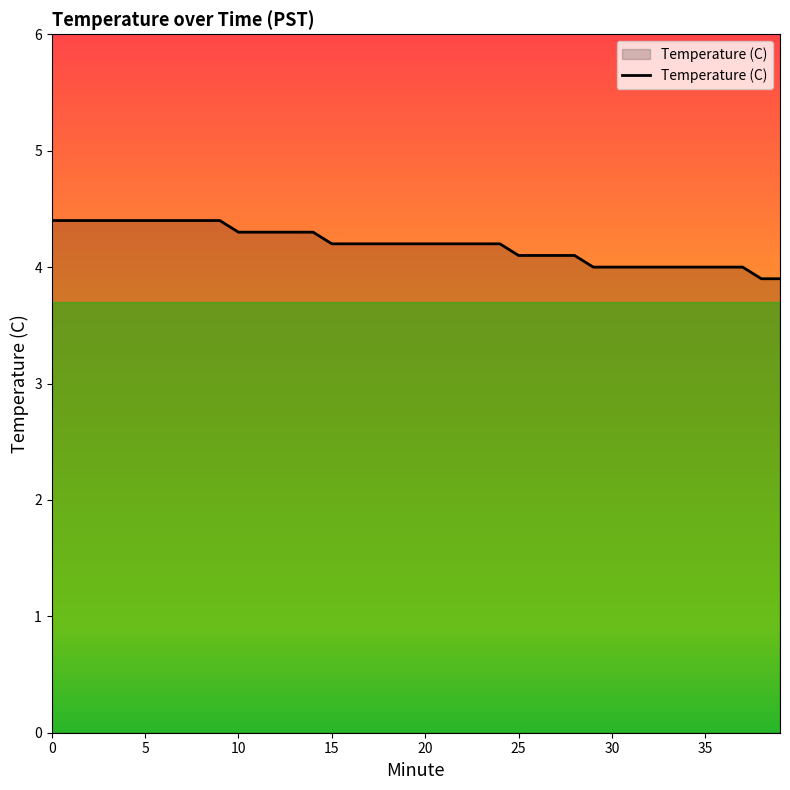

What is the smallest value displayed?

3.9